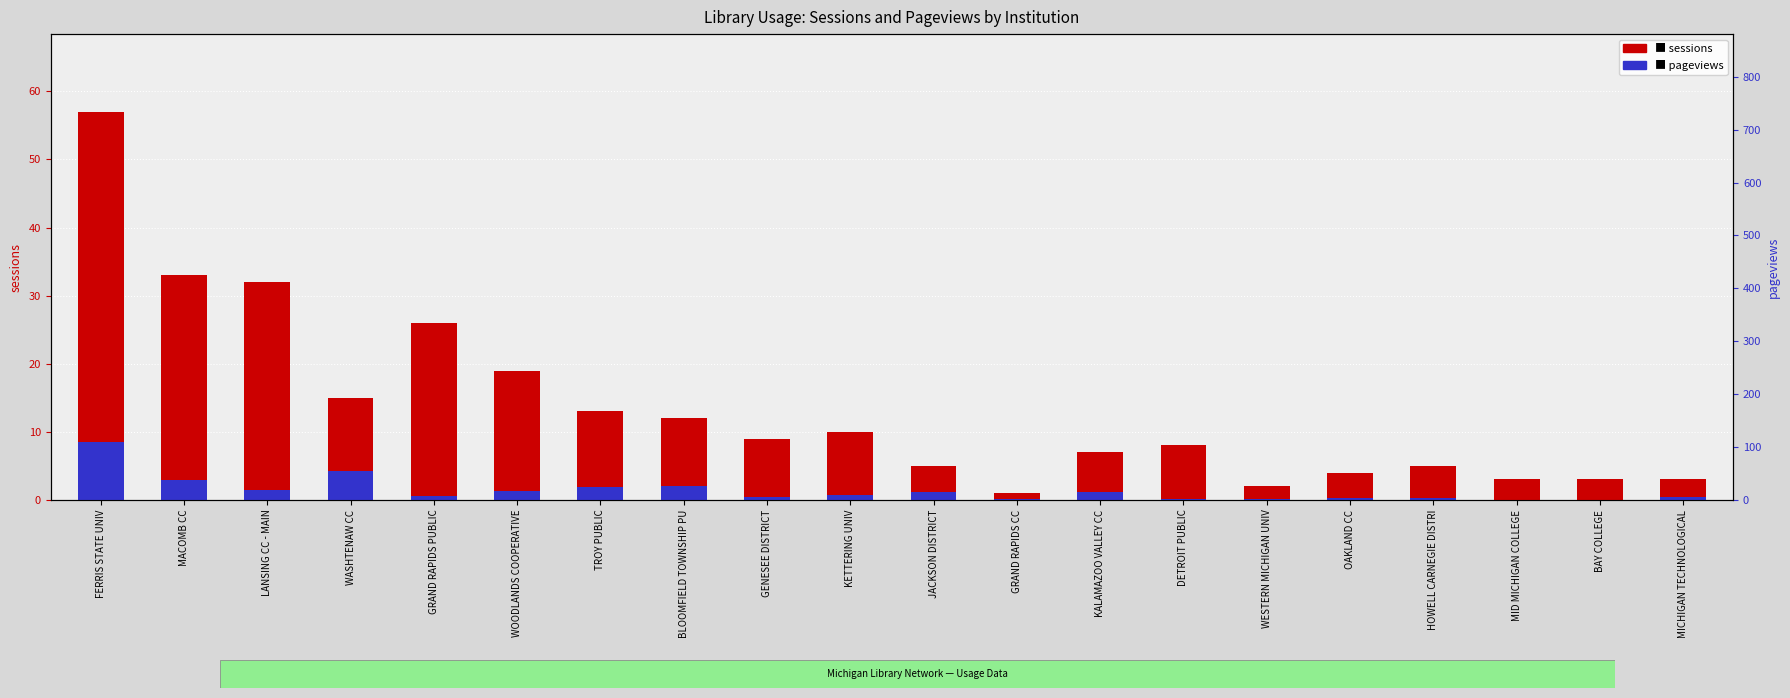

What is the label of the 16th bar from the left?

OAKLAND CC